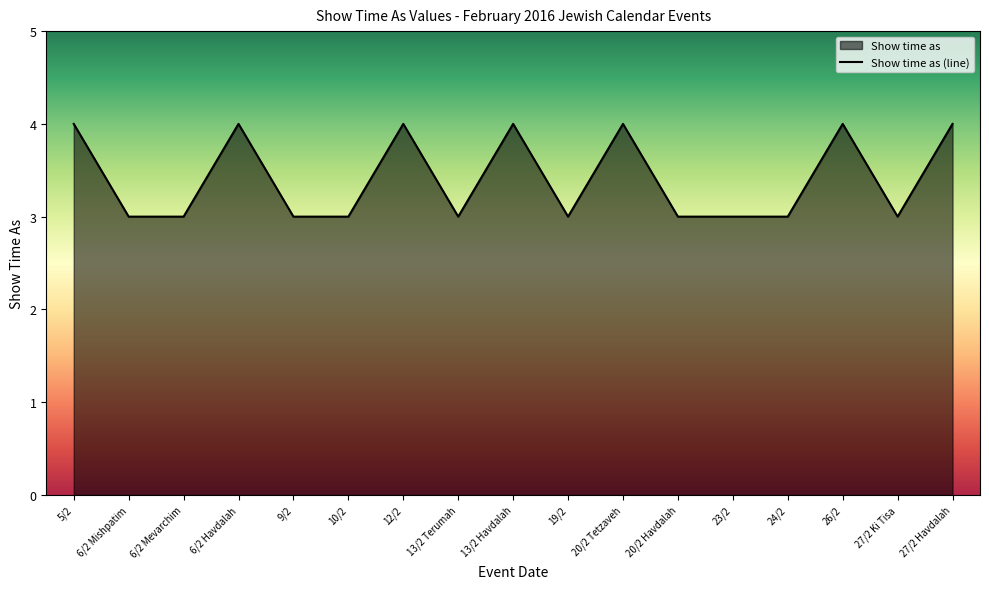

What is the difference between the maximum and second lowest values?

1